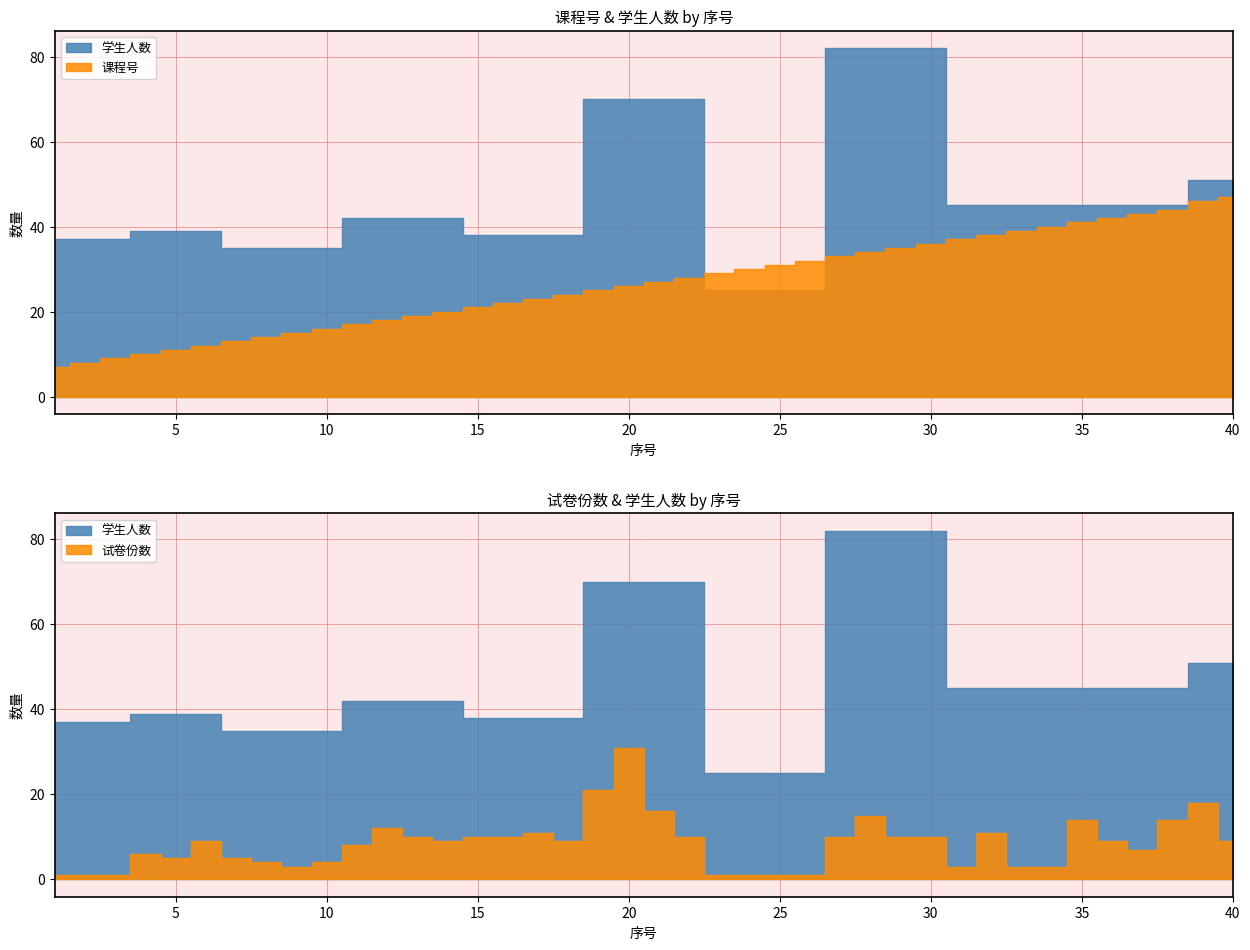

Is it true that 试卷份数 equals 1 at 3?

True